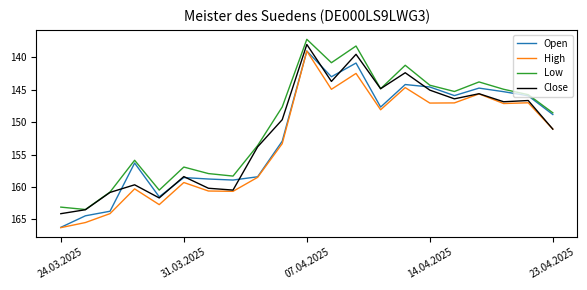

Does the chart display data point markers on the line(s)?

No